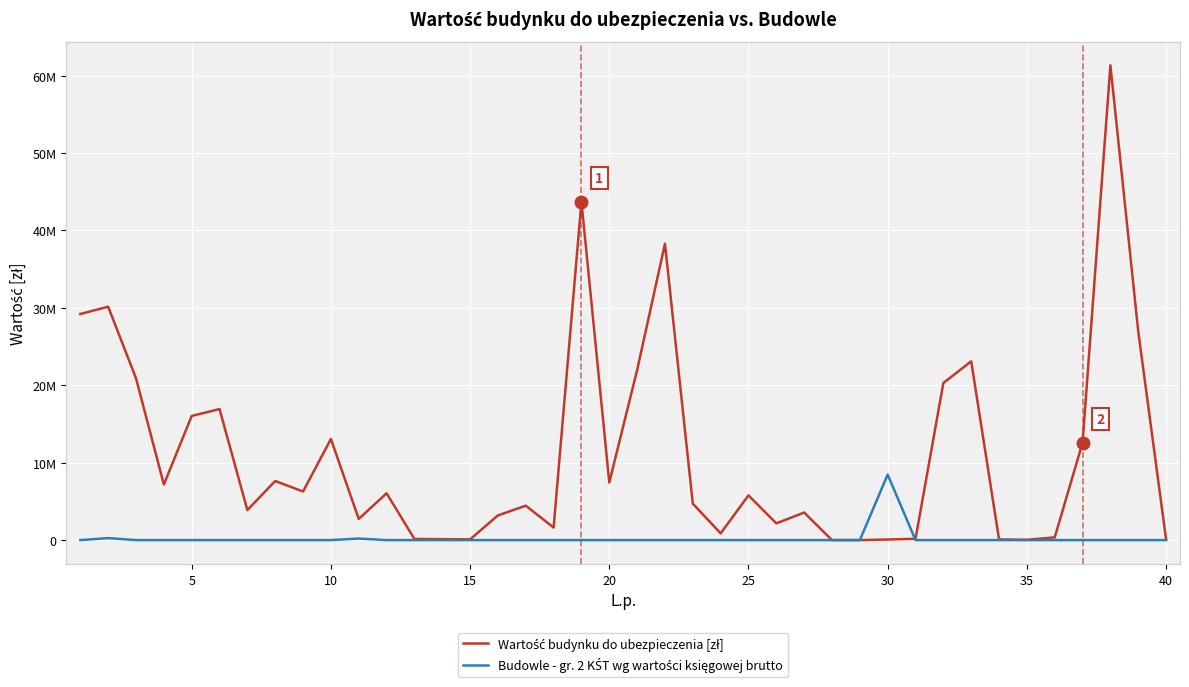

Does the chart display data point markers on the line(s)?

No